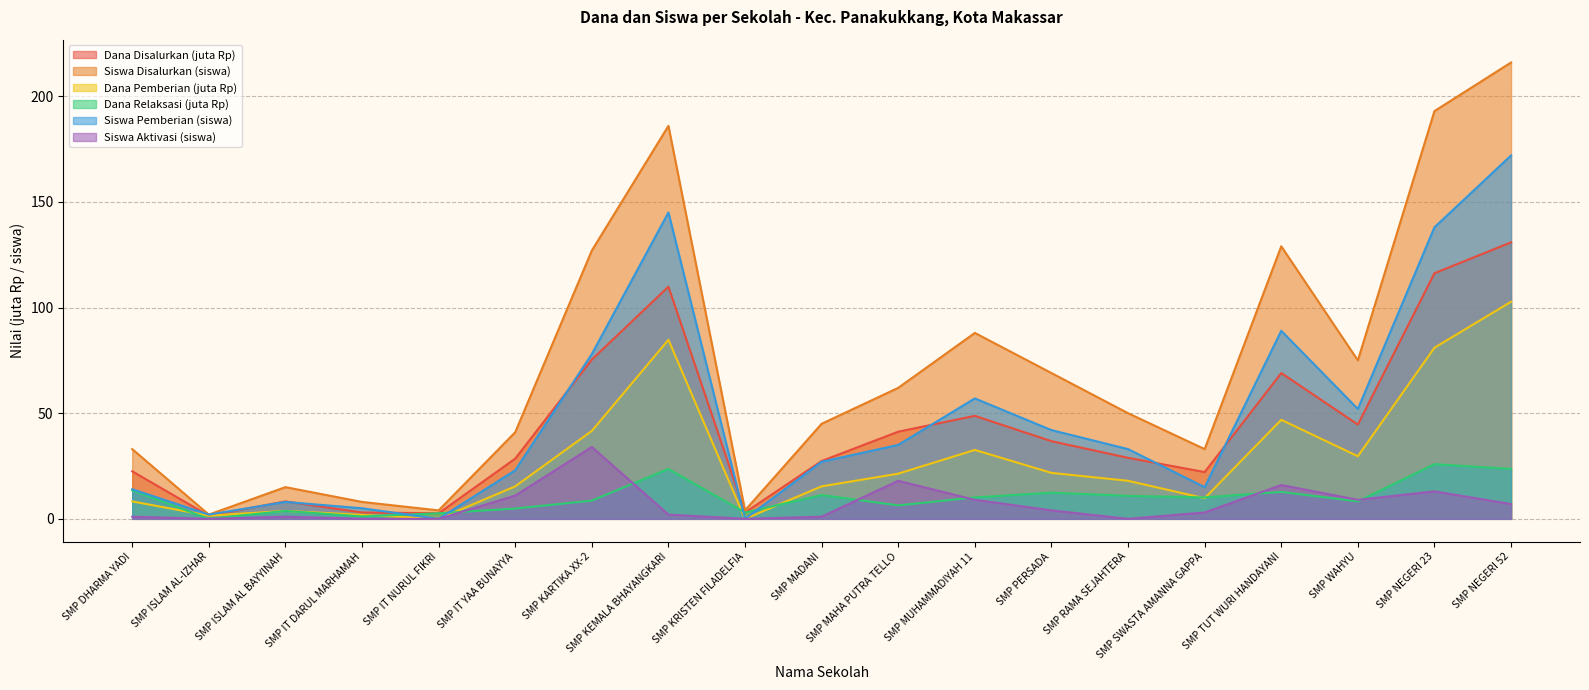

How many series are shown in this chart?

6